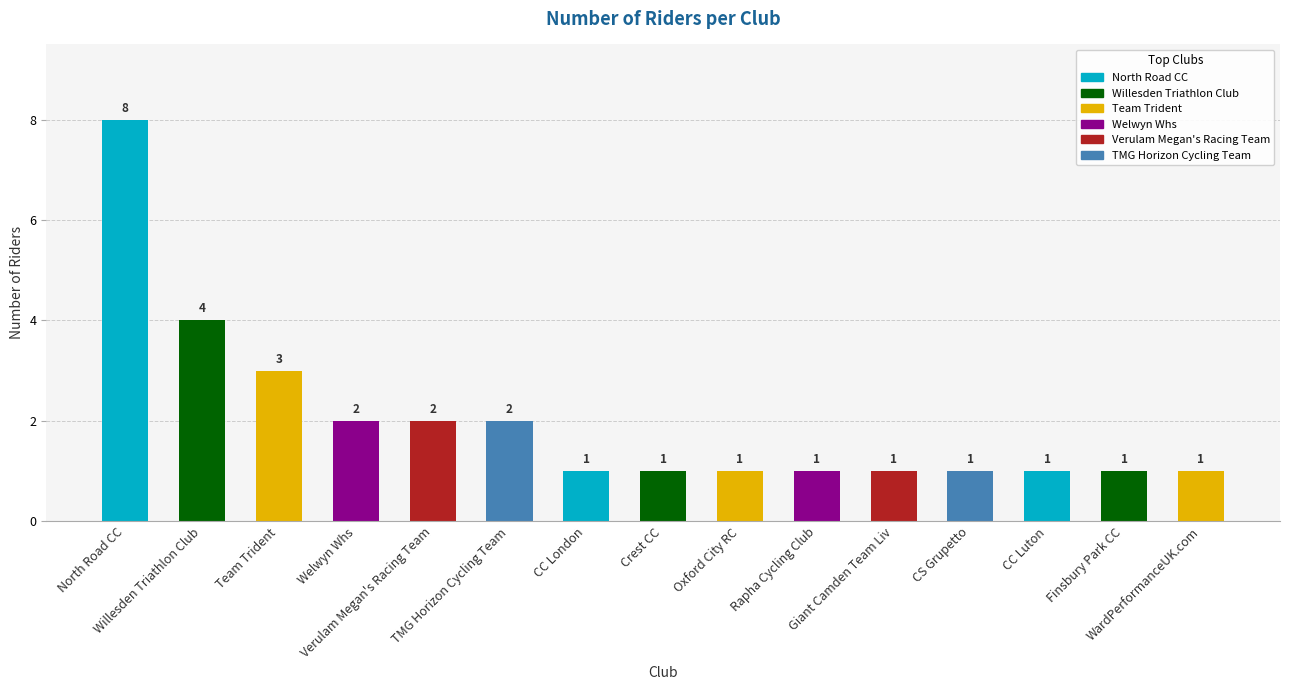

What is the greatest value displayed?

8